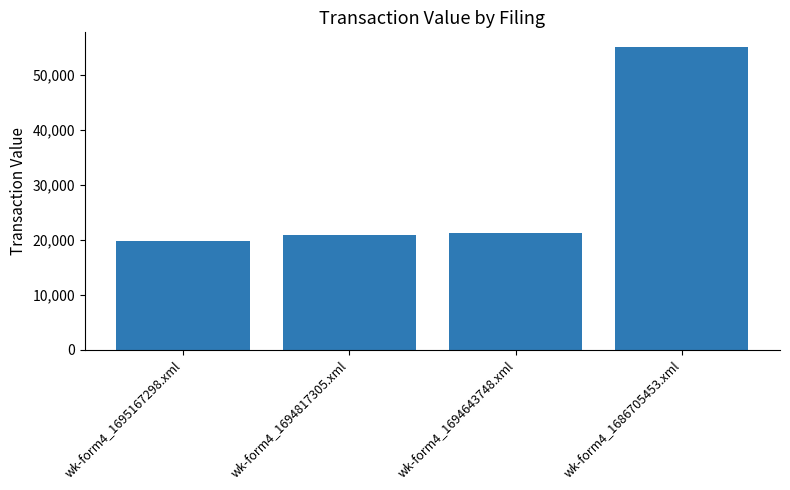

What is the maximum value shown in the chart?

55005